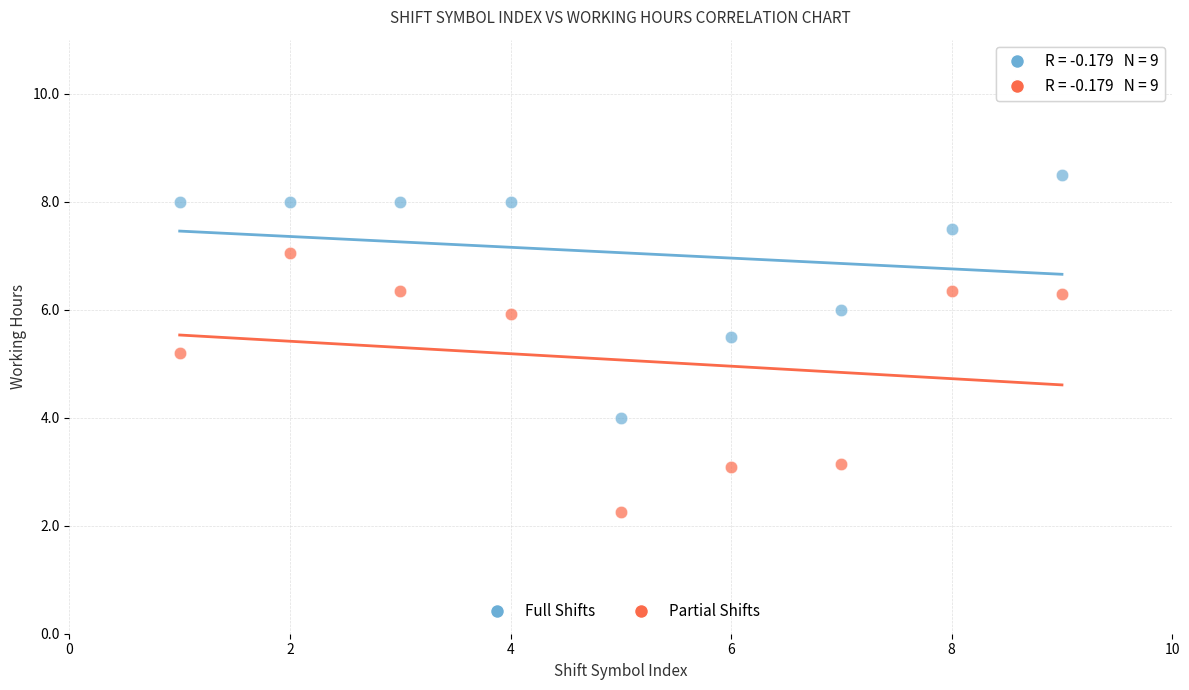

What are all the series names shown in the legend?

Full Shifts, Partial Shifts